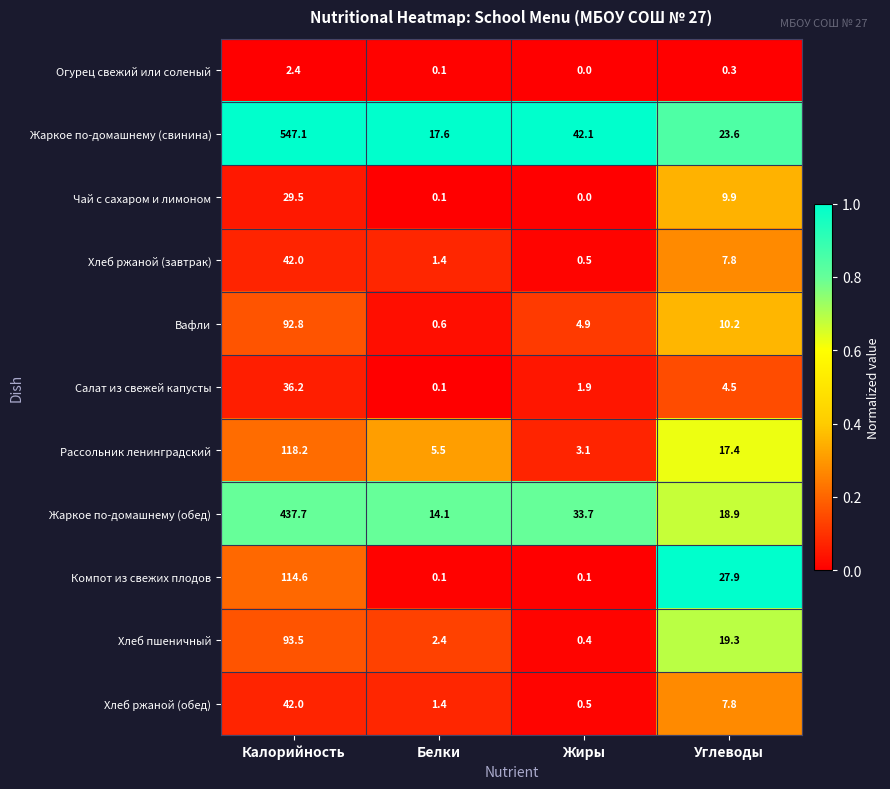

What is the sum of all Жаркое по-домашнему (свинина) values?

630.4